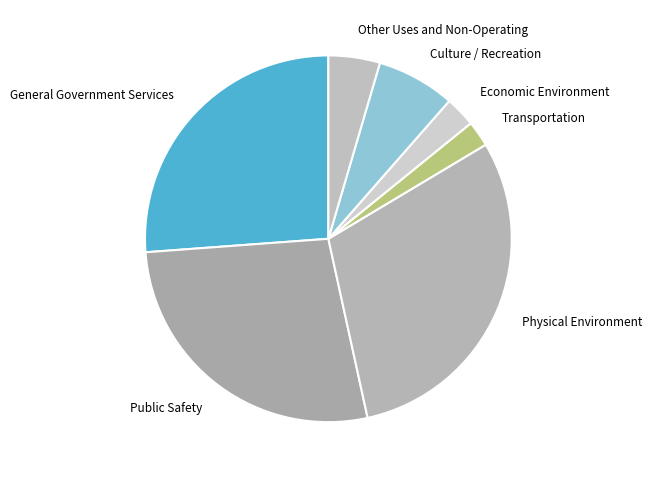

Is it true that General Government Services is 21% of the pie?

False